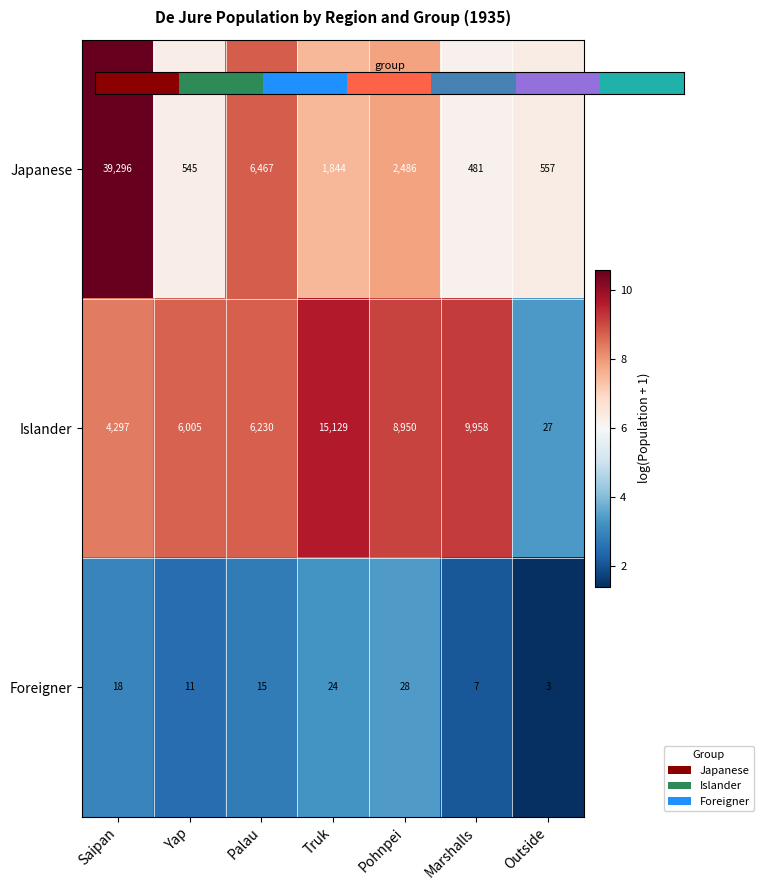

The value of Japanese at Truk is 2652. True or false?

False